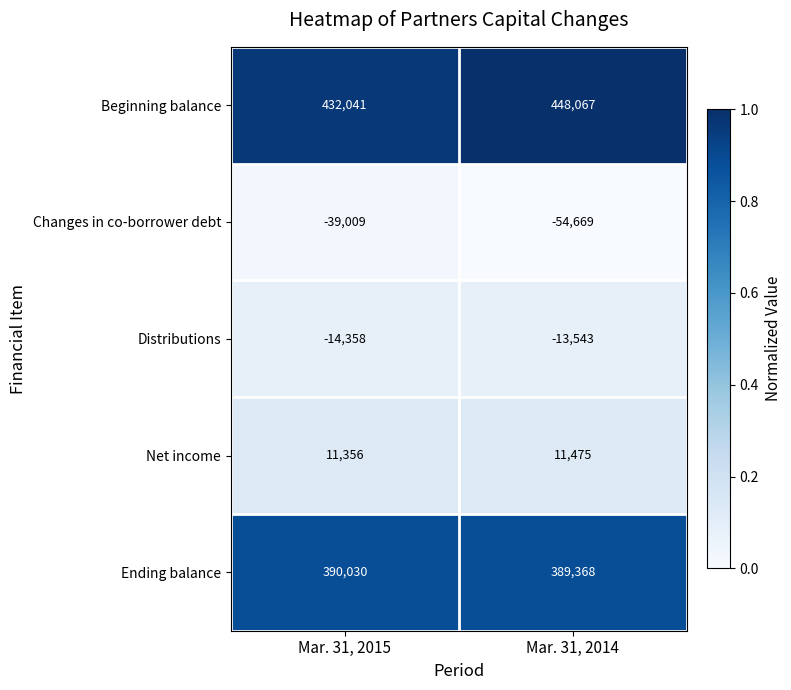

List the series in order of their peak value, highest first.

Beginning balance, Ending balance, Net income, Distributions, Changes in co-borrower debt